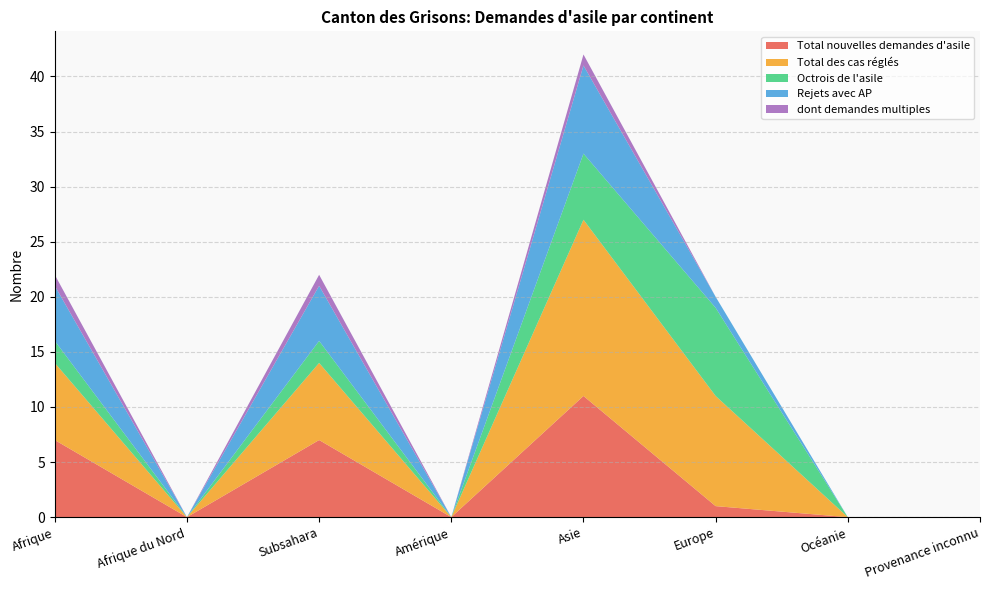

Reading left to right, extract all data points from this chart.

Total nouvelles demandes d'asile: 7	0	7	0	11	1	0	0
Total des cas réglés: 7	0	7	0	16	10	0	0
Octrois de l'asile: 2	0	2	0	6	8	0	0
Rejets avec AP: 5	0	5	0	8	1	0	0
dont demandes multiples: 1	0	1	0	1	0	0	0